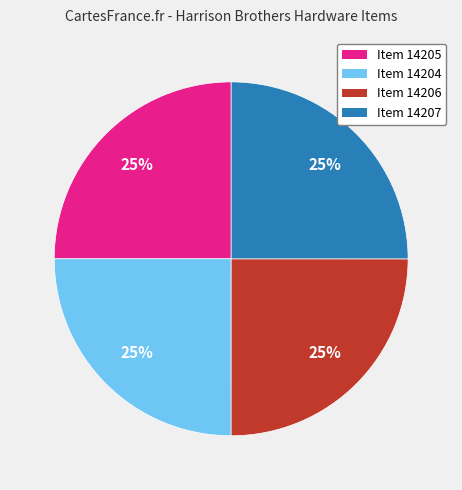

Does any single category account for the majority?

No